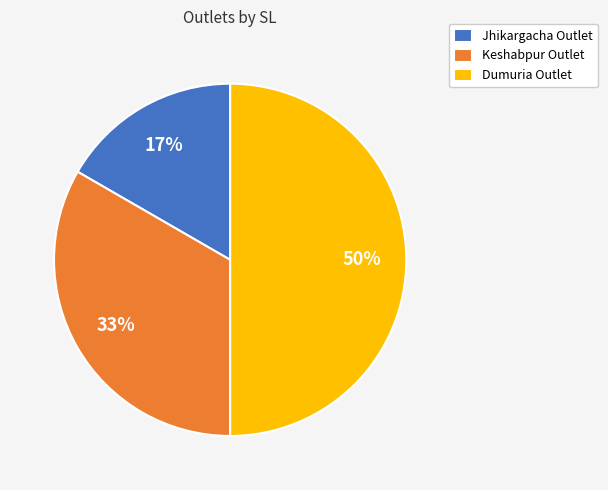

To the nearest percent, what is the combined percentage of Jhikargacha Outlet and Keshabpur Outlet?

50%